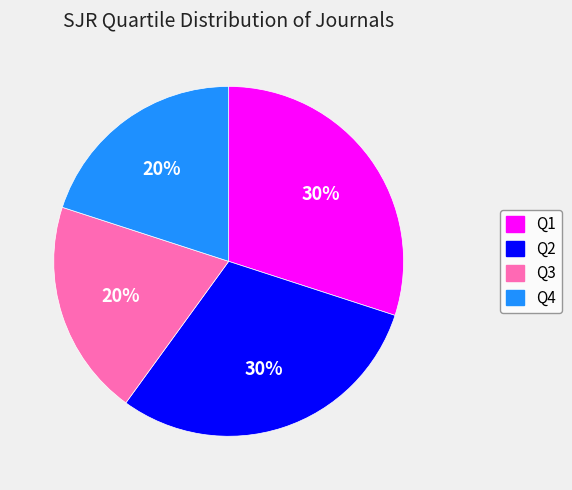

Does any single category account for the majority?

No